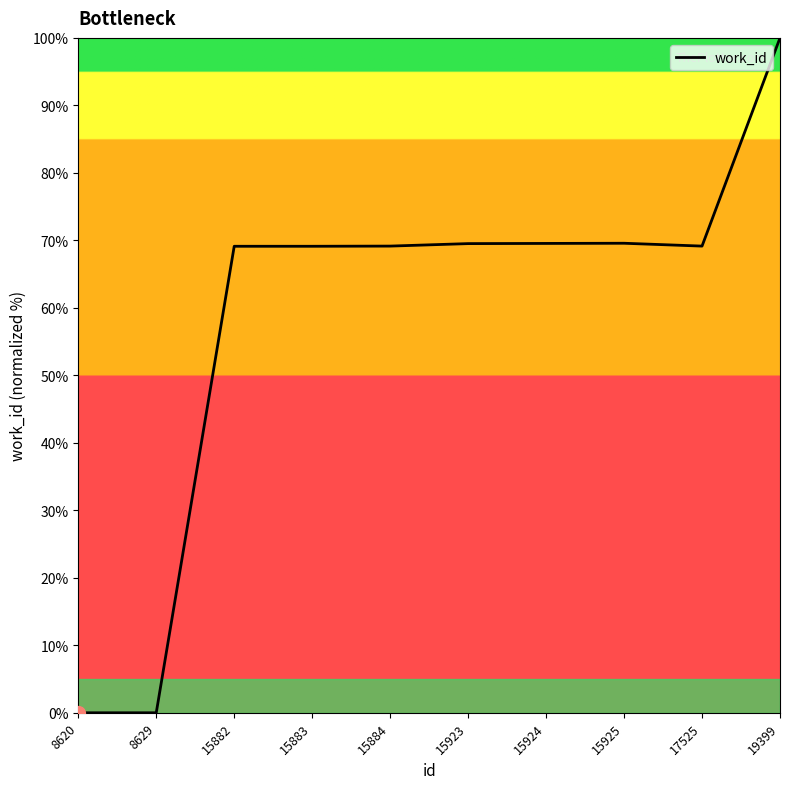

Between 19399 and 15882, which is larger?

19399